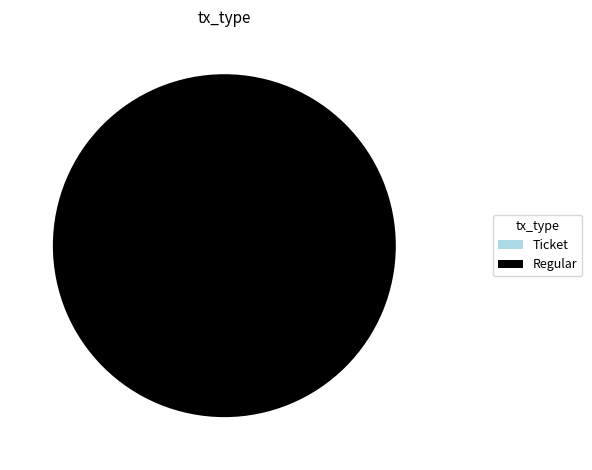

Rank the categories by value from highest to lowest.

Regular, Ticket